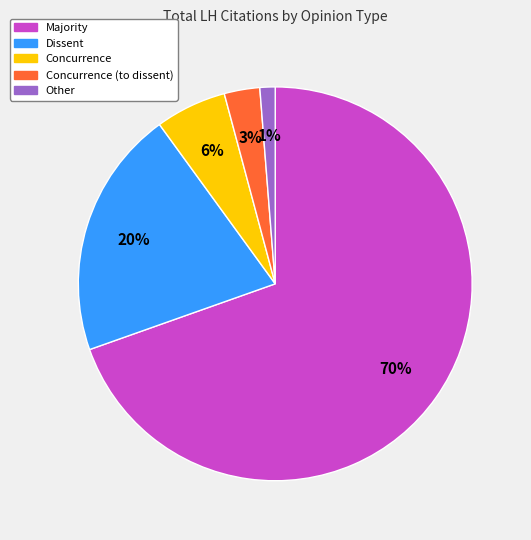

To the nearest percent, what is the average slice percentage?

20%